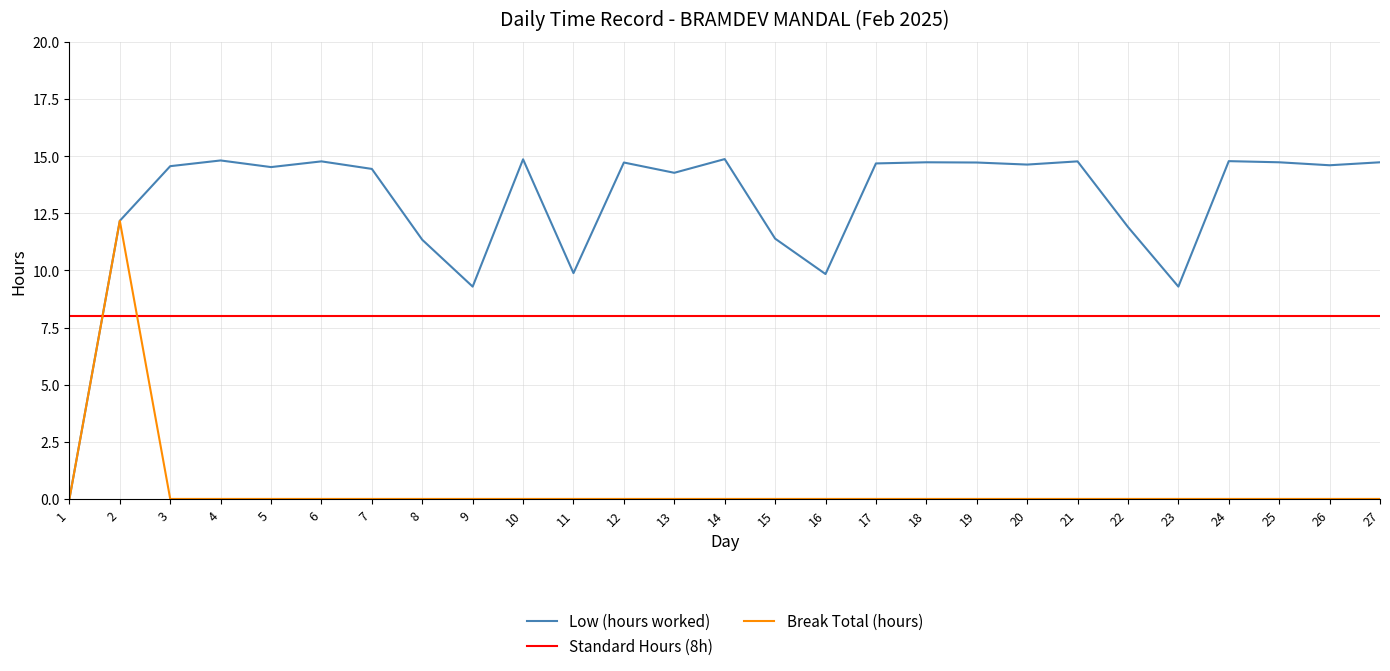

True or false: Low (hours worked) and Break Total (hours) cross at least once.

False